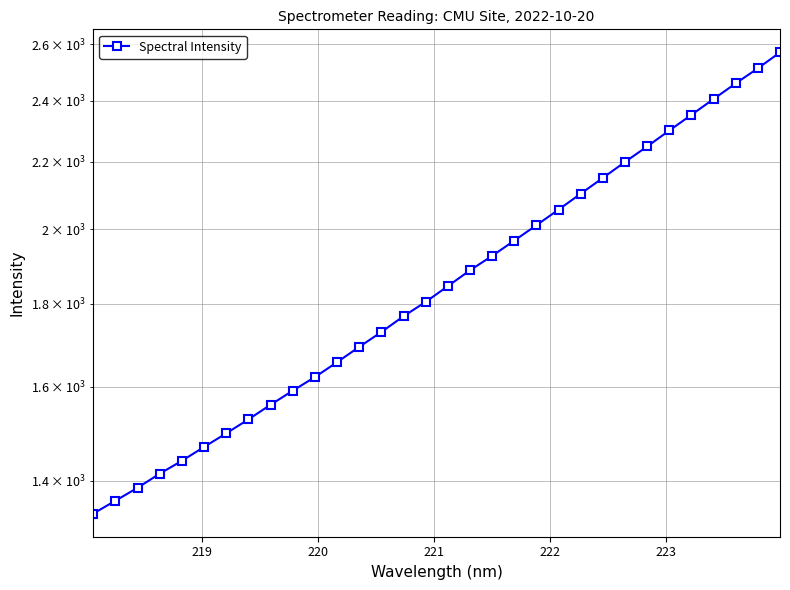

How many values are below 1844?

16